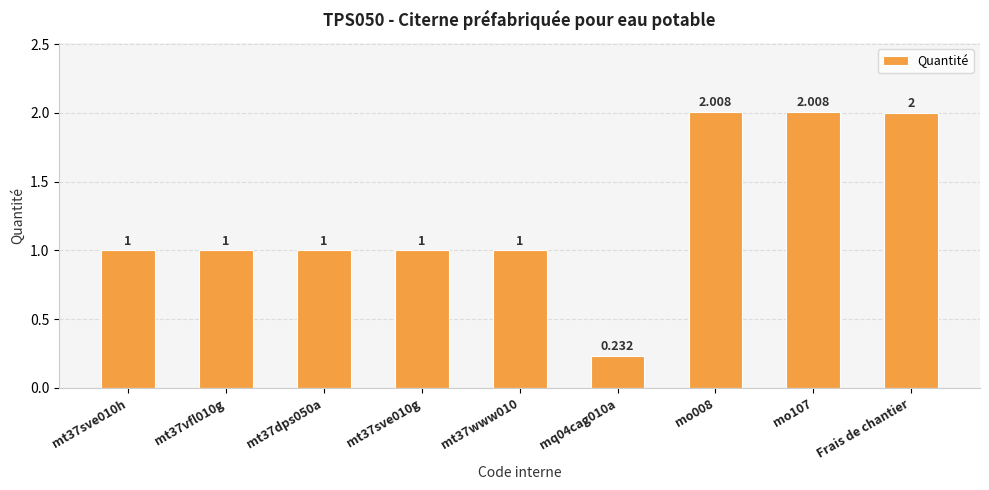

Which label corresponds to the largest value in the chart?

mo008